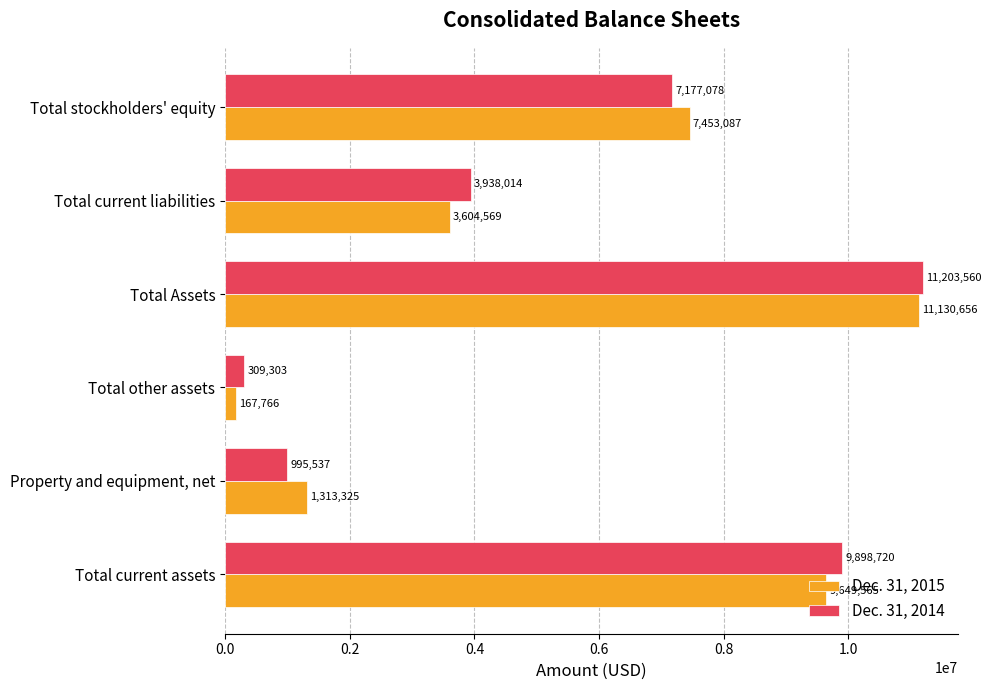

Is the value of Dec. 31, 2014 at Total Assets greater than the value of Dec. 31, 2015 at Property and equipment, net?

Yes